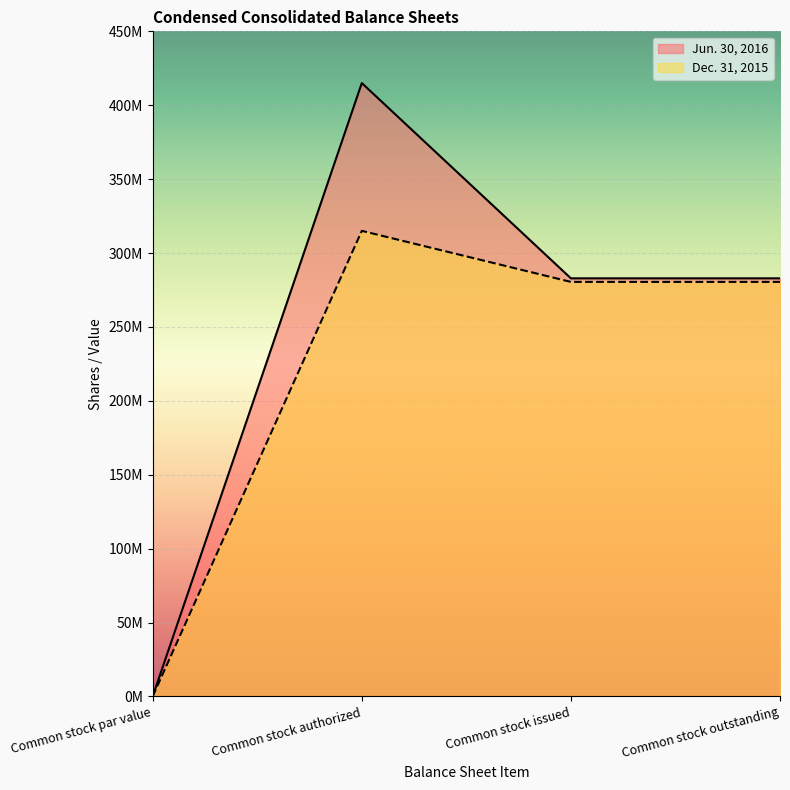

Reading left to right, list all the values displayed in this chart.

Jun. 30, 2016: 0	415000000	282870635	282870635
Dec. 31, 2015: 0	315000000	280461097	280461097